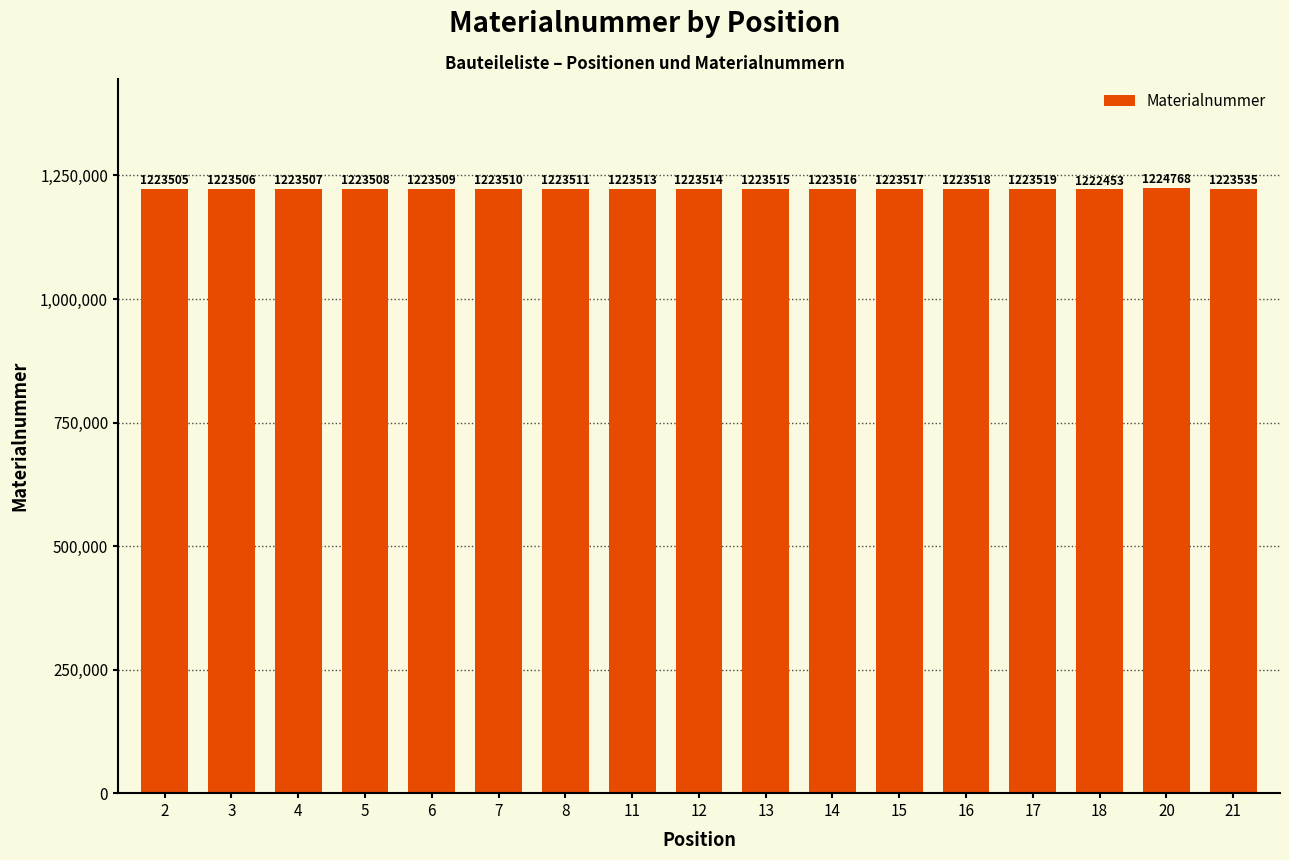

What is the sum of all values?

20799924